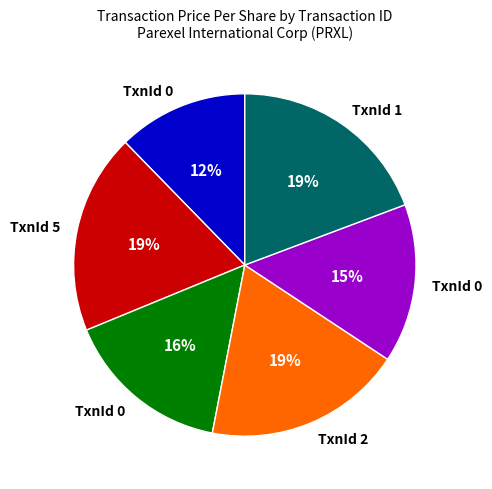

Does any single category account for the majority?

No